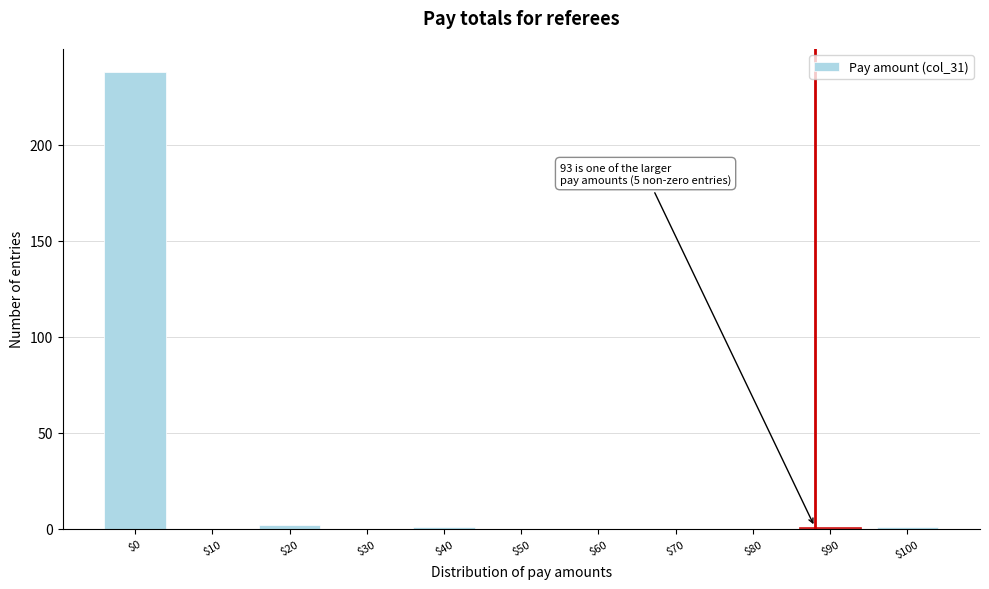

What is the sum of all values?

243